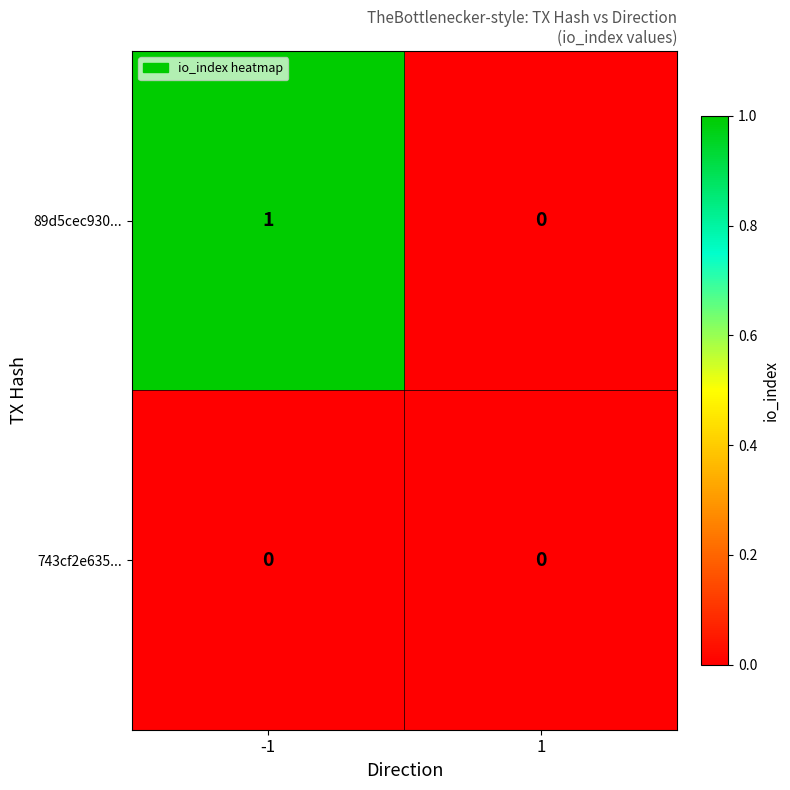

The value of 89d5cec930... at -1 is 2. True or false?

False